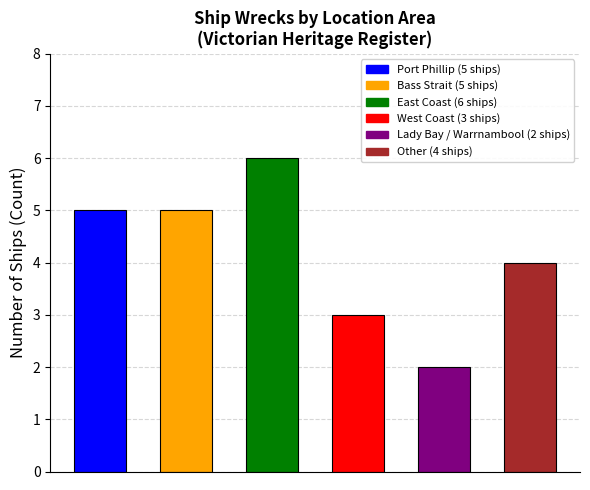

At which category does the chart reach its minimum across all series?

Lady Bay / Warrnambool